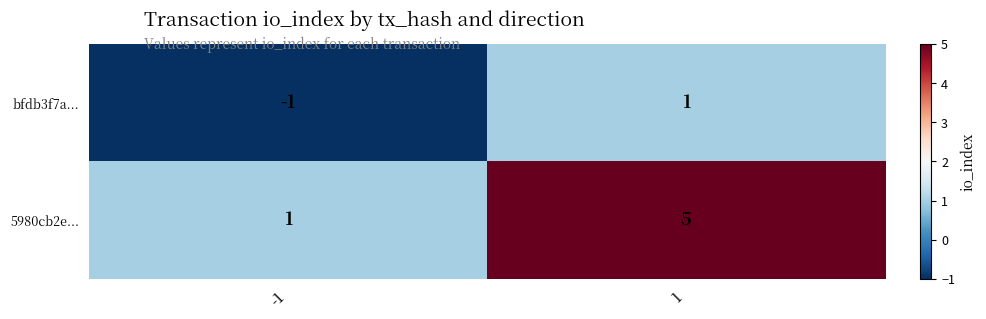

Count the number of categories in the chart.

2